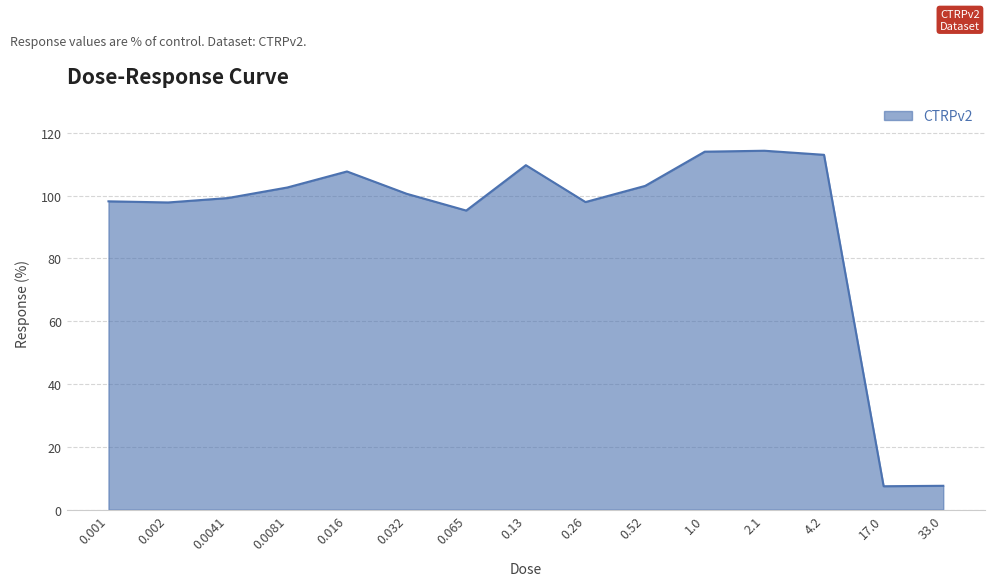

What is the change in value from 0.001 to 2.1?

+16.1